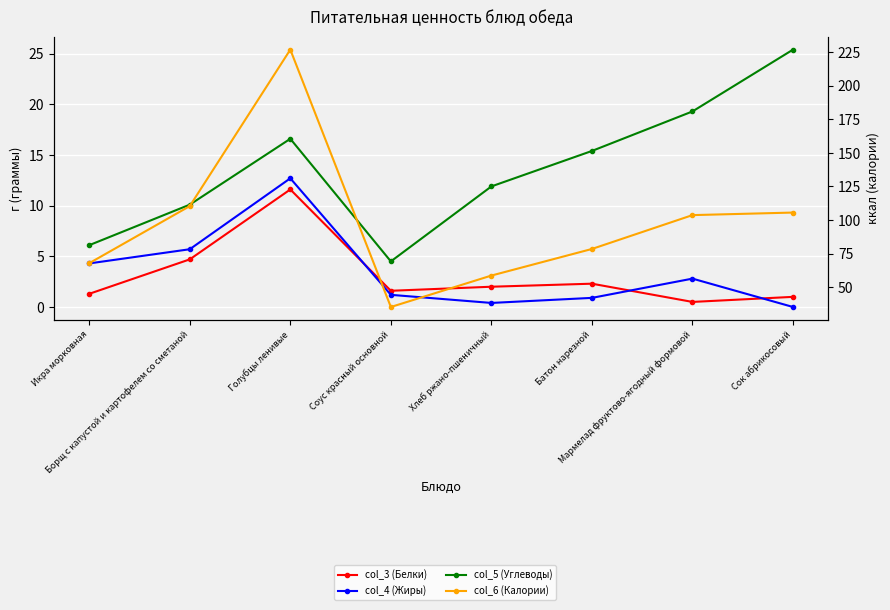

Between Батон нарезной and Соус красный основной, which is larger?

Батон нарезной